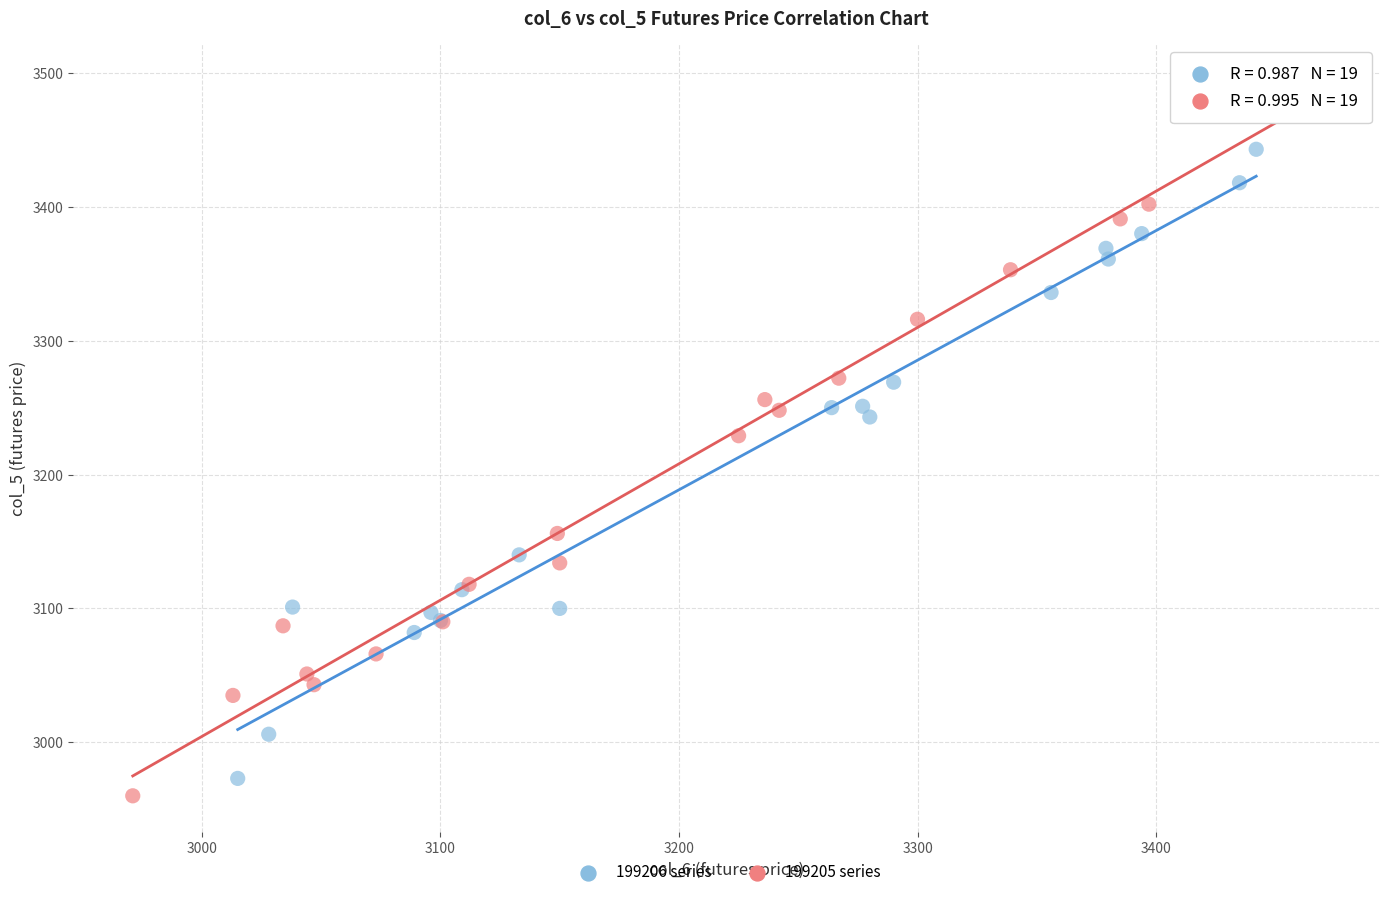

Which series contains the lowest Y value?

199205 series